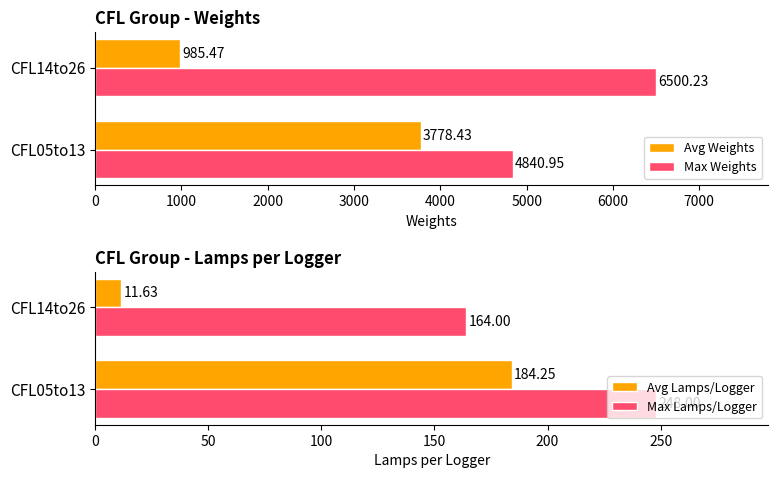

How many bars are there in each group?

4